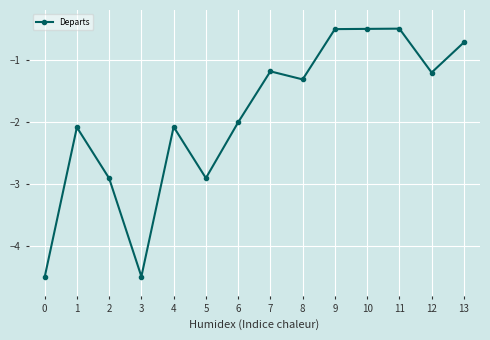

How many series are shown in this chart?

1